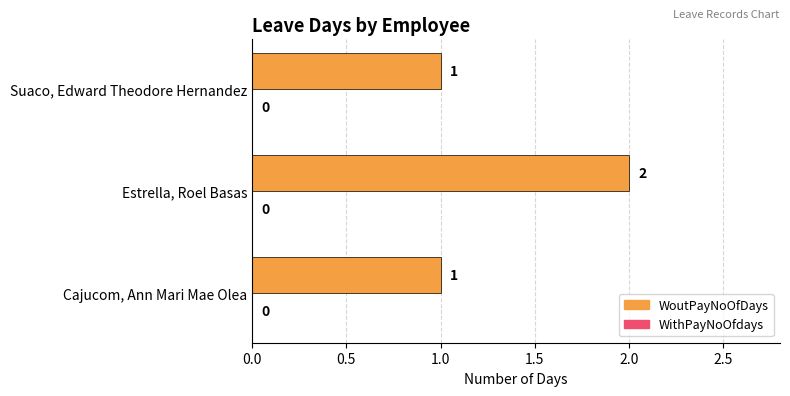

Count the values in the range 1 to 2.

3